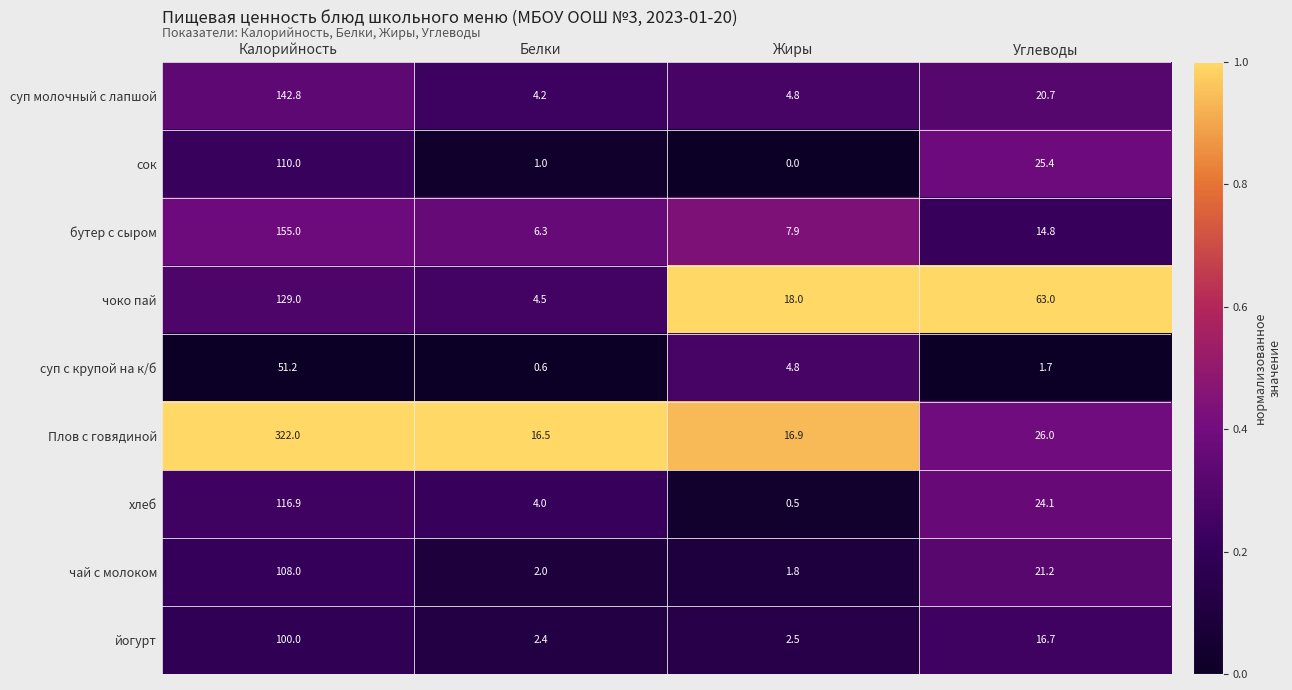

List the labels in order of суп с крупой на к/б value, largest first.

Калорийность, Жиры, Углеводы, Белки